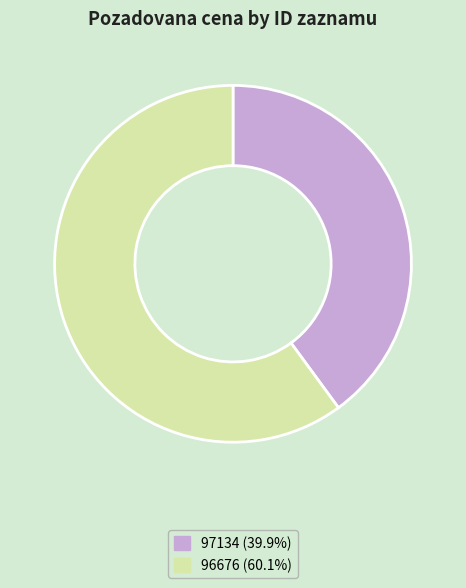

Which category has the biggest portion of the pie?

96676